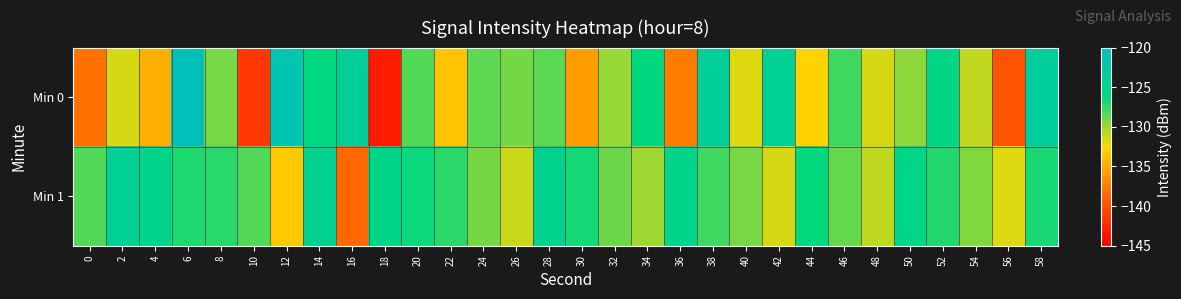

What is the total value across all series at 28?

-253.2